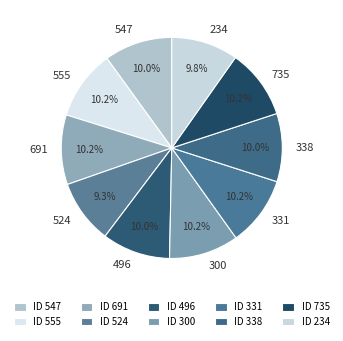

Is there any slice that represents more than half of the pie?

No